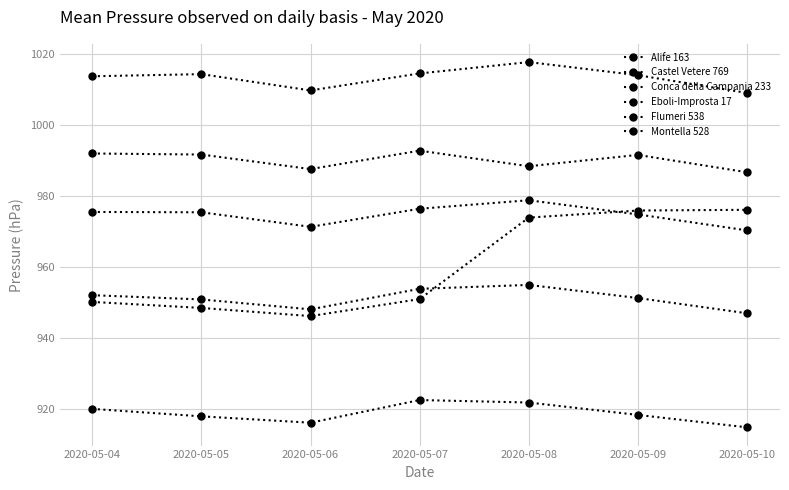

Rank the series at 2020-05-06 from highest to lowest value.

Eboli-Improsta 17, Alife 163, Conca della Campania 233, Flumeri 538, Montella 528, Castel Vetere 769